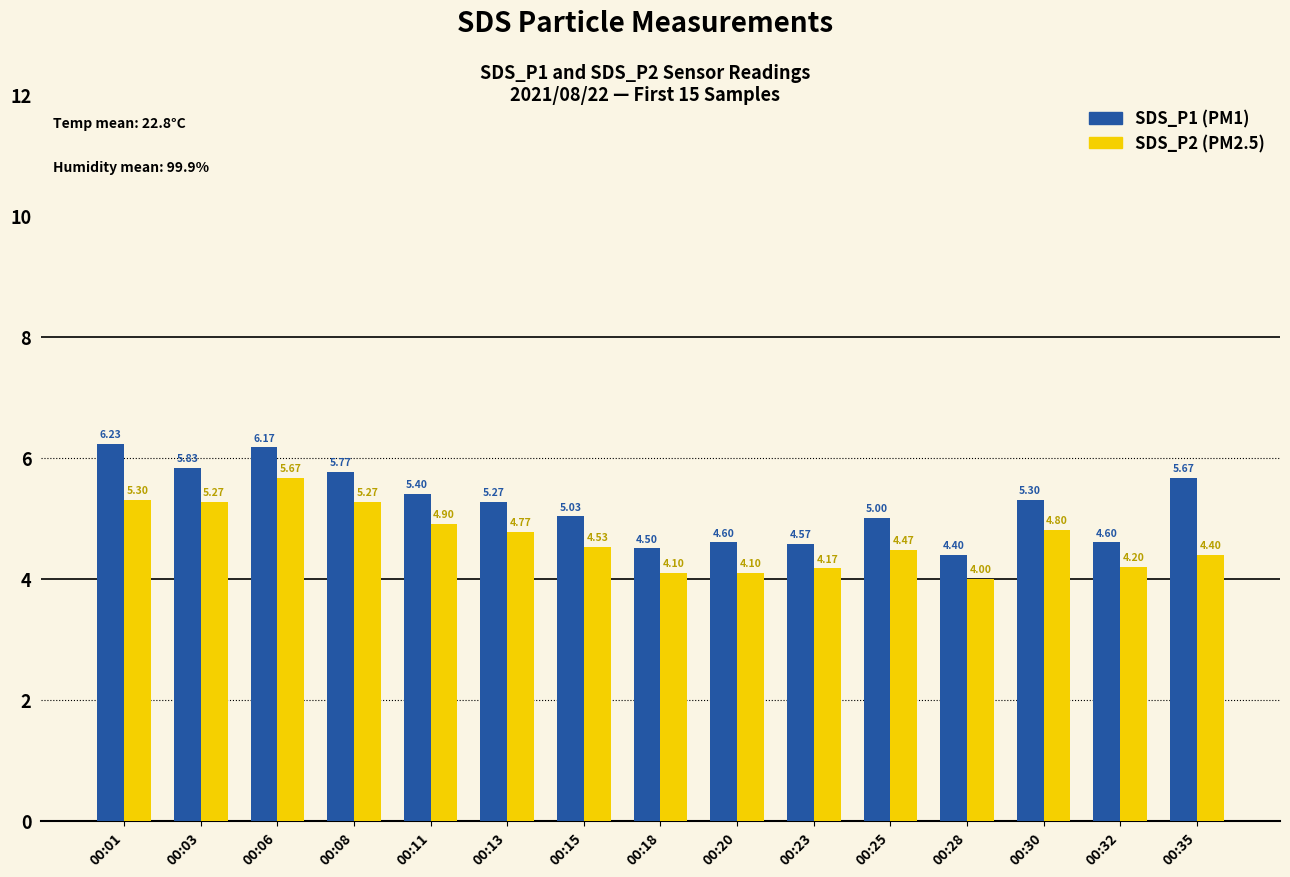

What is the difference between the highest and lowest values at 00:13?

0.5